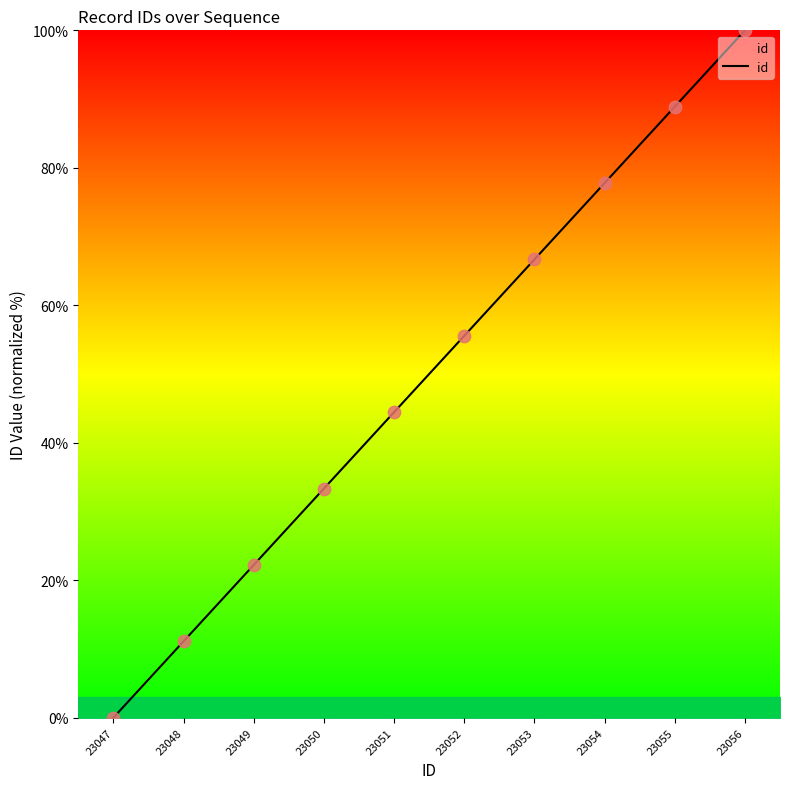

Which has a higher value, 23053 or 23051?

23053